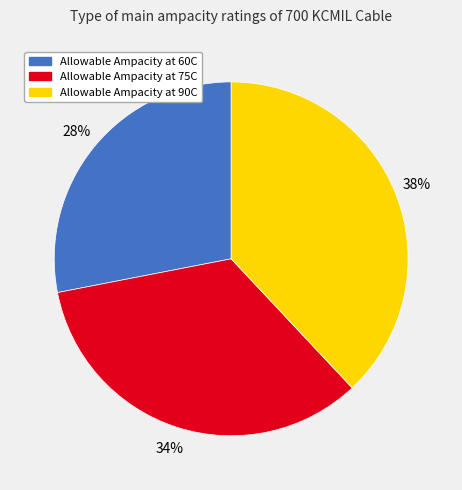

Between Allowable Ampacity at 75C and Allowable Ampacity at 90C, which is larger?

Allowable Ampacity at 90C